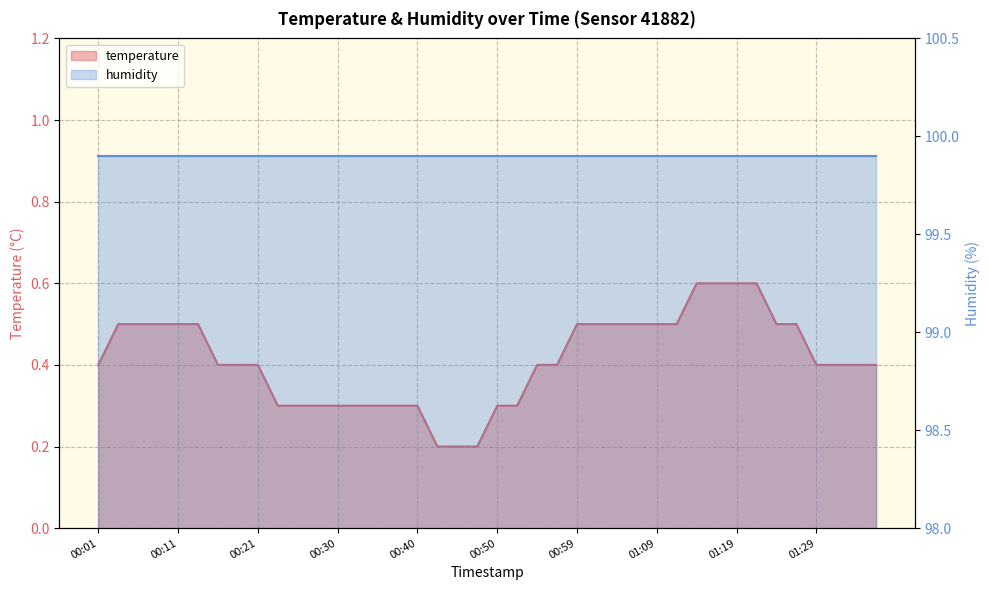

List the labels in order of value, smallest first.

00:43, 00:45, 00:47, 00:23, 00:25, 00:28, 00:30, 00:33, 00:35, 00:38, 00:40, 00:50, 00:52, 00:01, 00:16, 00:18, 00:21, 00:55, 00:57, 01:29, 01:31, 01:34, 01:36, 00:03, 00:06, 00:08, 00:11, 00:13, 00:59, 01:02, 01:04, 01:07, 01:09, 01:12, 01:24, 01:26, 01:14, 01:17, 01:19, 01:21